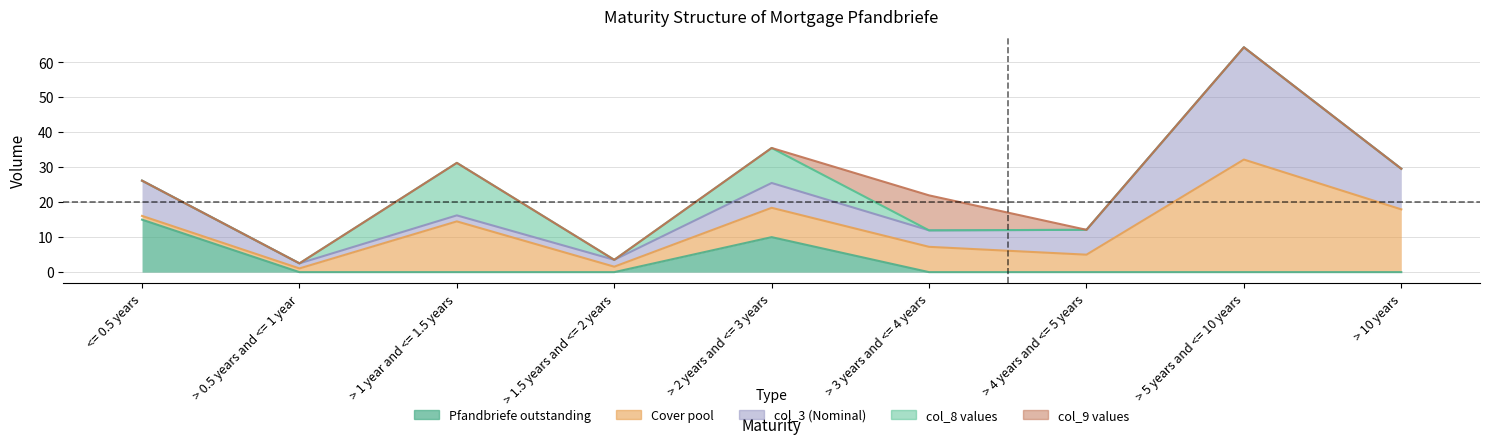

List the labels in order of col_8 values value, largest first.

> 1 year and <= 1.5 years, > 2 years and <= 3 years, <= 0.5 years, > 0.5 years and <= 1 year, > 1.5 years and <= 2 years, > 3 years and <= 4 years, > 4 years and <= 5 years, > 5 years and <= 10 years, > 10 years